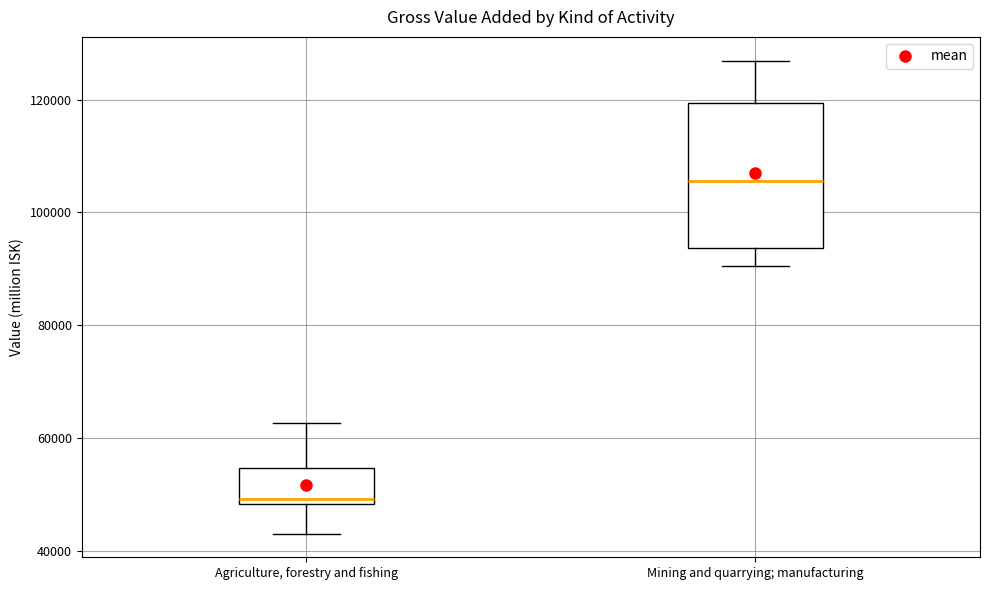

Where does the median line of the box for Mining and quarrying; manufacturing sit on the y-axis? The values are not printed on the chart, so give them approximately, as read against the axis.

106000